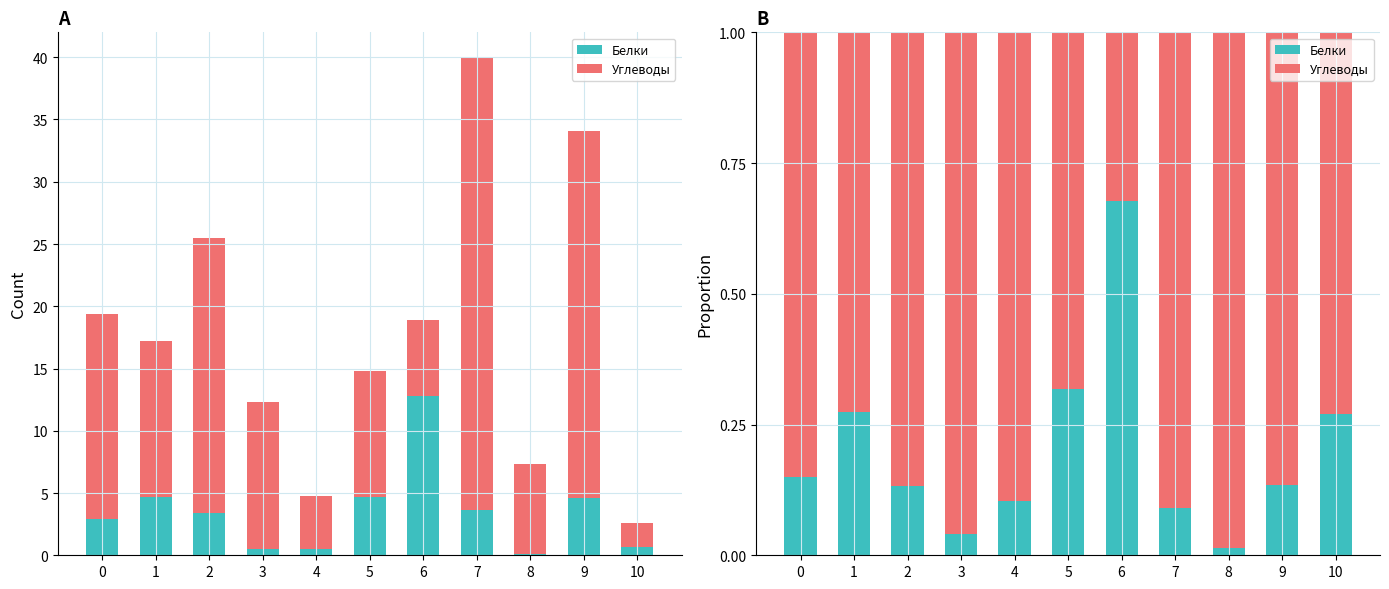

True or false: Углеводы has a value of 0.6 at 0.

False